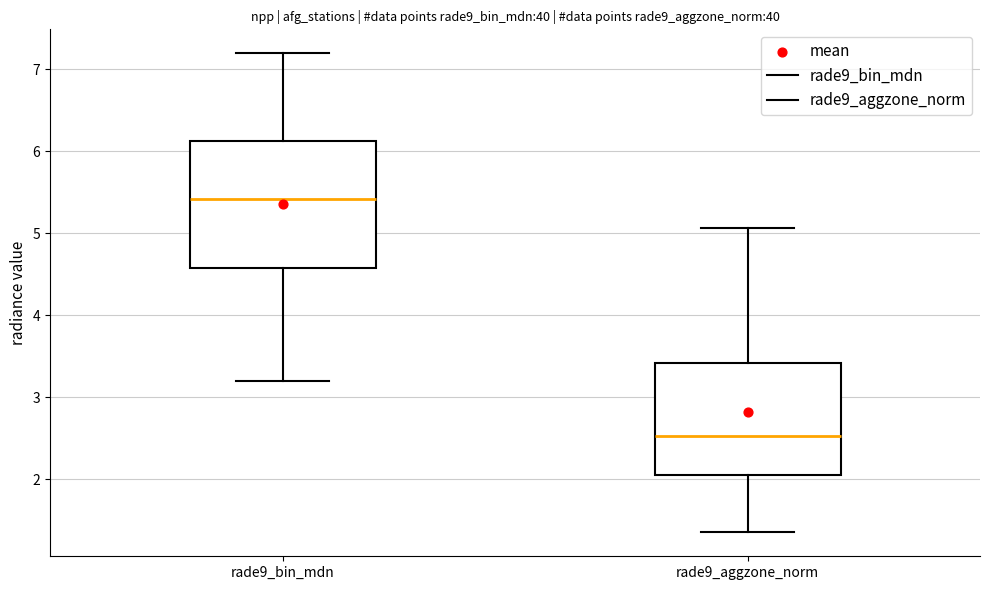

Where is the upper edge of the box for rade9_bin_mdn on the y-axis? The values are not printed on the chart, so give them approximately, as read against the axis.

6.1